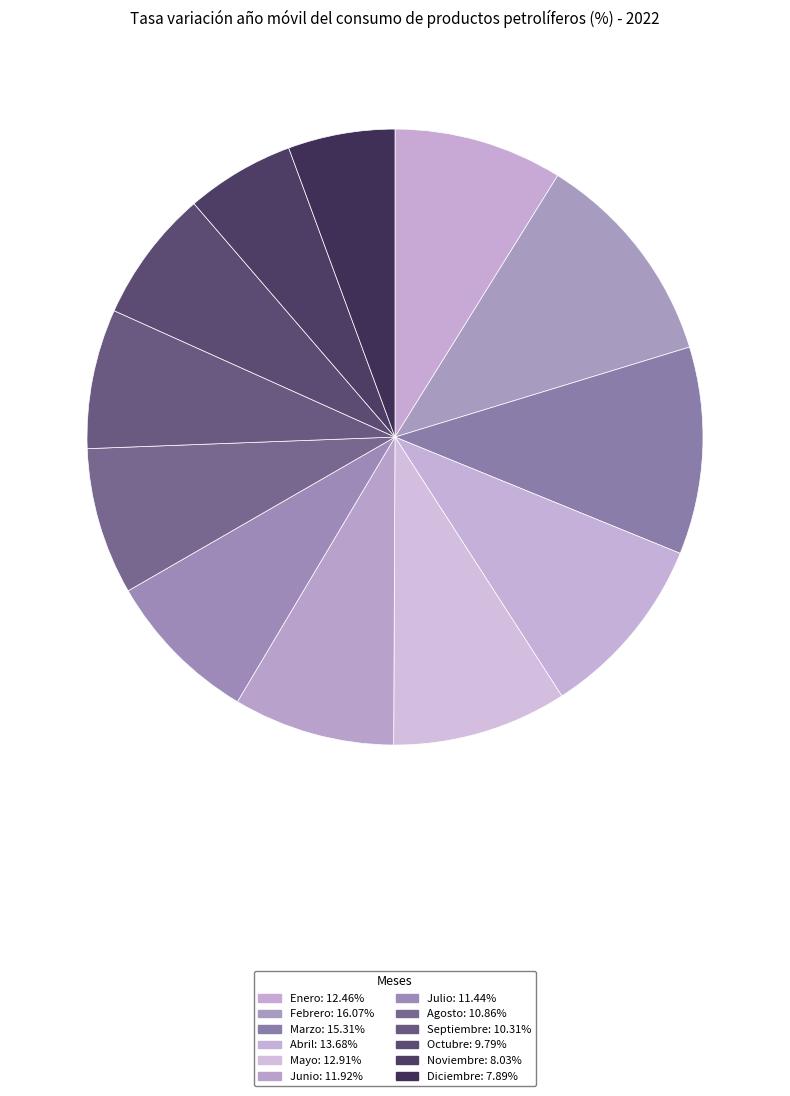

How many slices are in this pie chart?

12